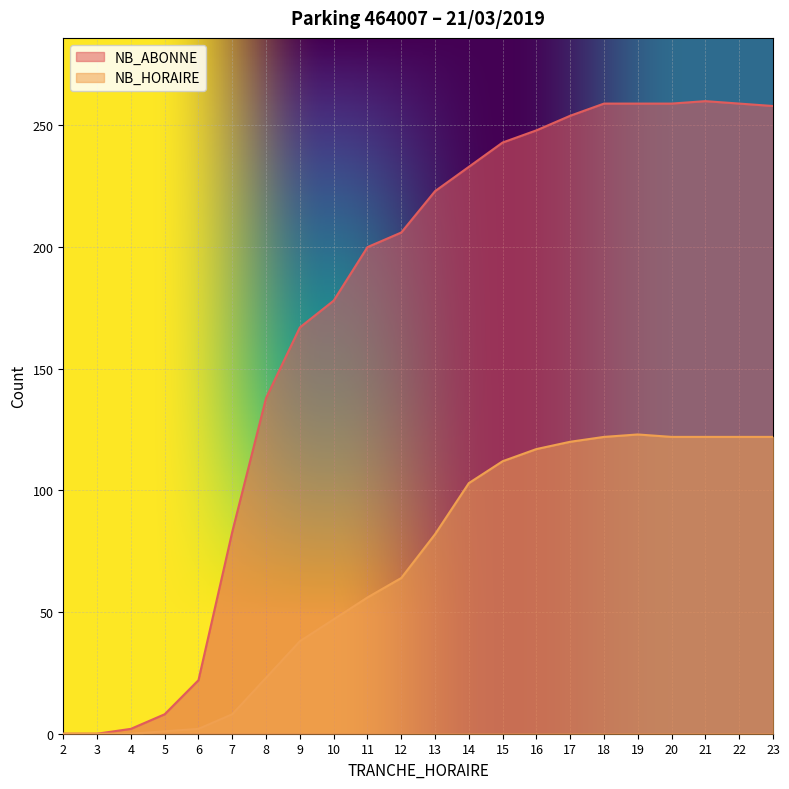

At which label is NB_ABONNE closest to 130?

8